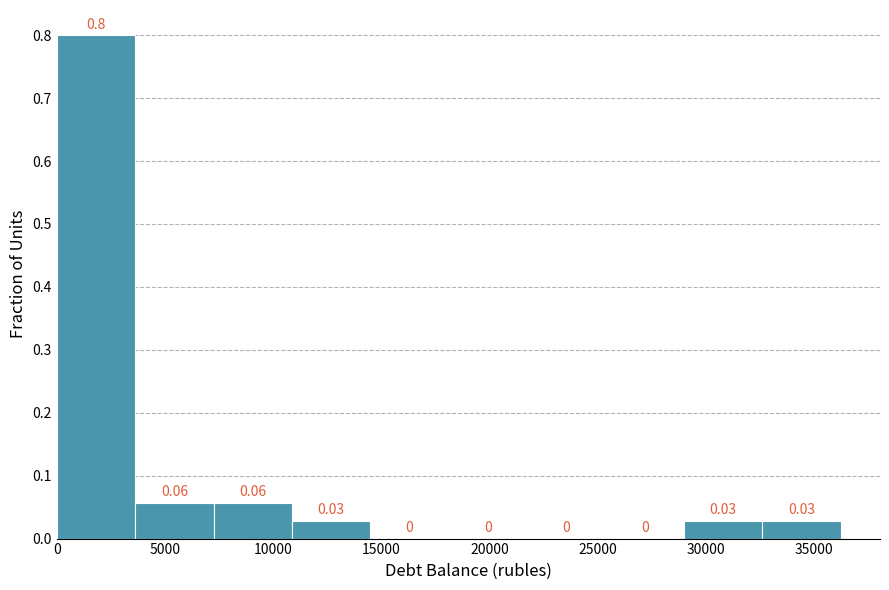

Reading left to right, list every bar in this chart as the range it spans on the x-axis followed by its height. The bar edges are not printed on the chart, so give them approximately, as read against the axis.

0 to 3500: 0.80
3500 to 7000: 0.06
7000 to 11000: 0.06
11000 to 14500: 0.03
14500 to 18000: 0.00
18000 to 21500: 0.00
21500 to 25500: 0.00
25500 to 29000: 0.00
29000 to 32500: 0.03
32500 to 36000: 0.03